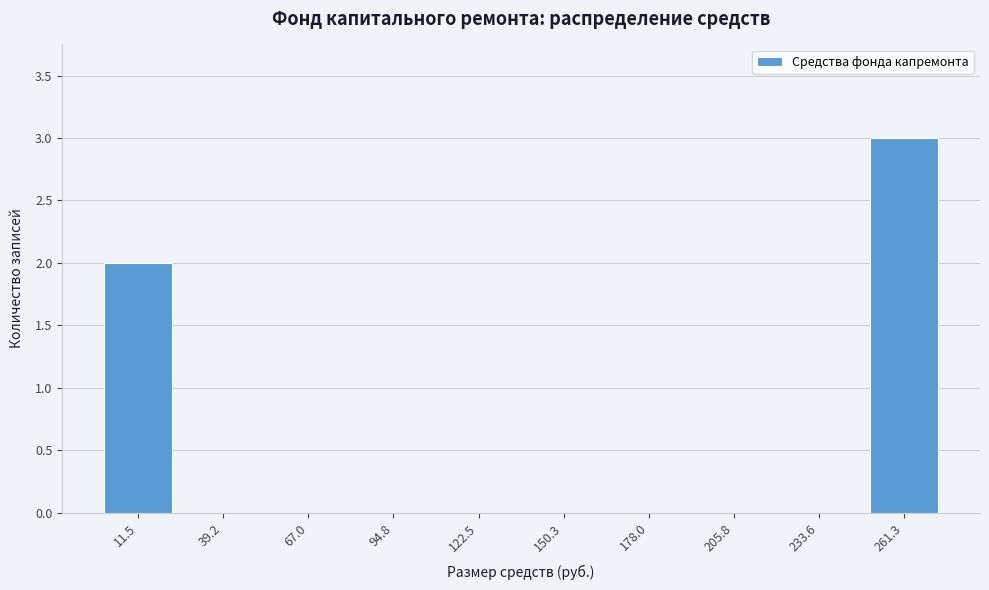

Reading right to left, what are all the values shown in this chart?

261.3=3	233.6=0	205.8=0	178.0=0	150.3=0	122.5=0	94.8=0	67.0=0	39.2=0	11.5=2